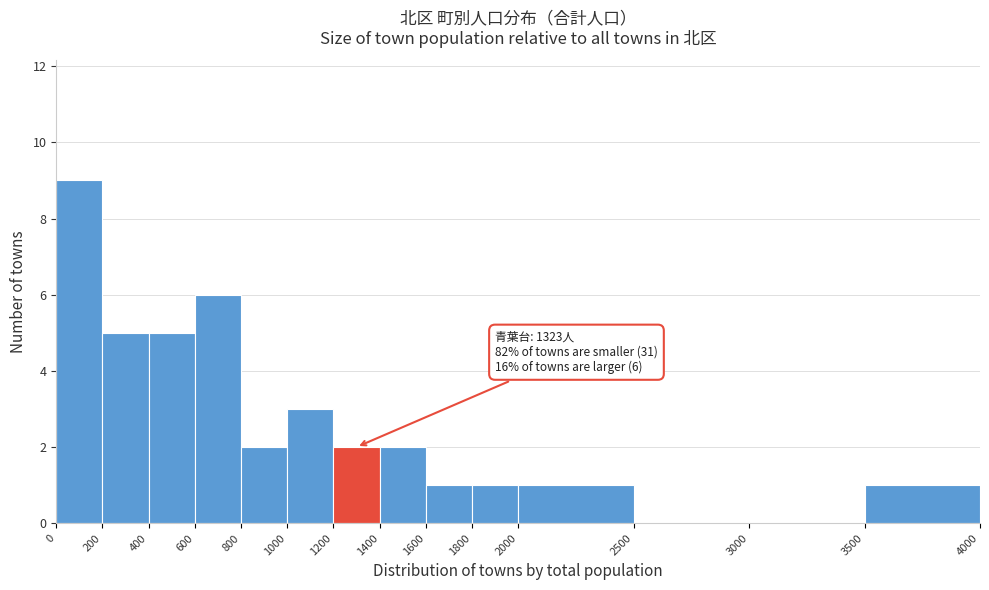

Over which range of the x-axis is the bar tallest?

0 to 200